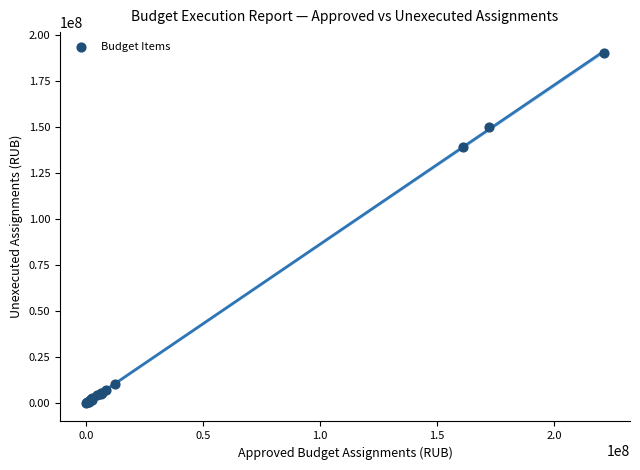

What Y value in the scatter plot is closest to 95120671?

138985632.9